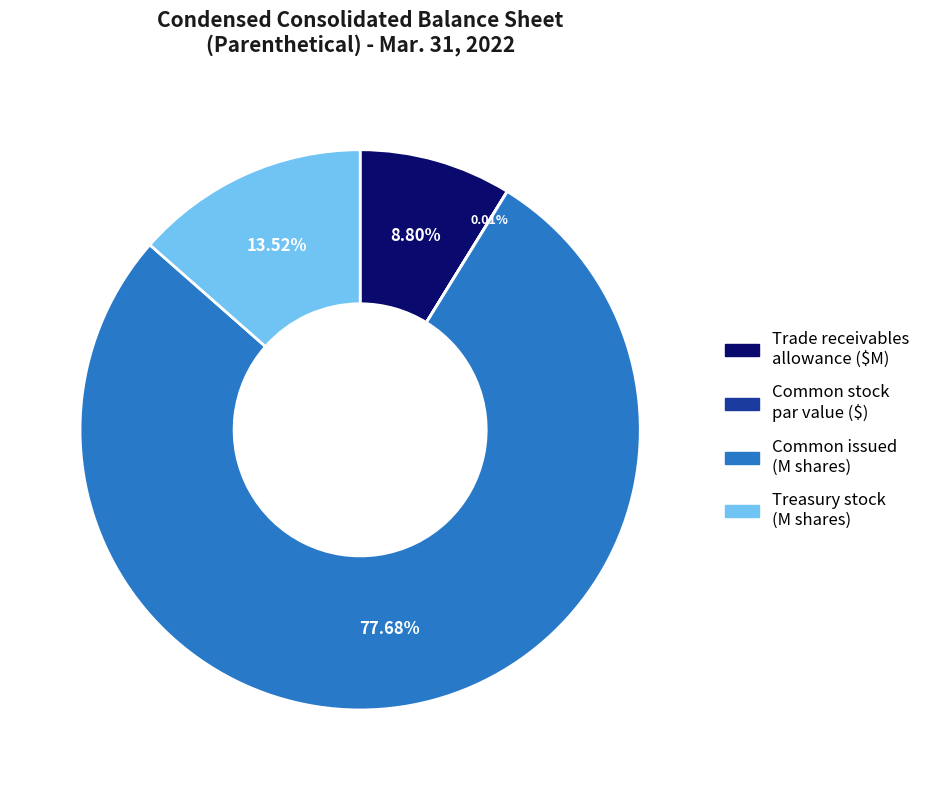

Does any single category account for the majority?

Yes